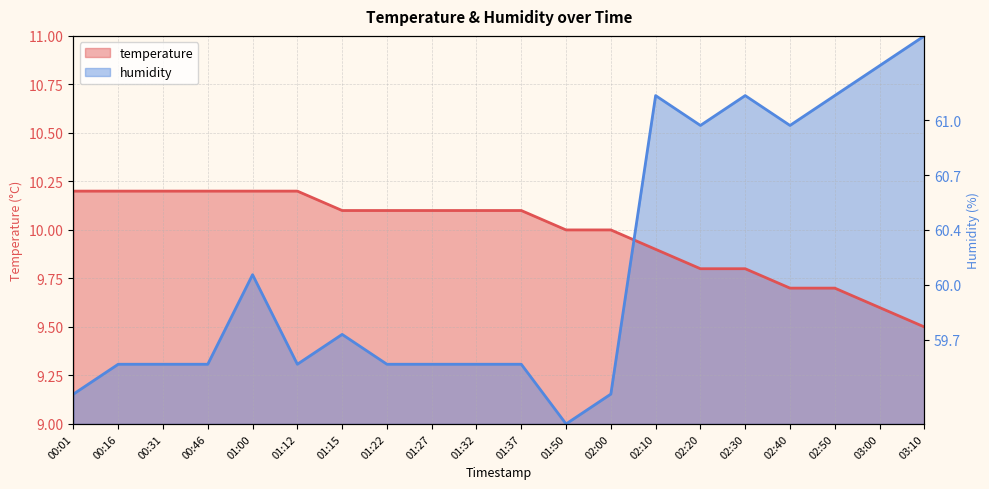

What position from the left is 03:10?

20